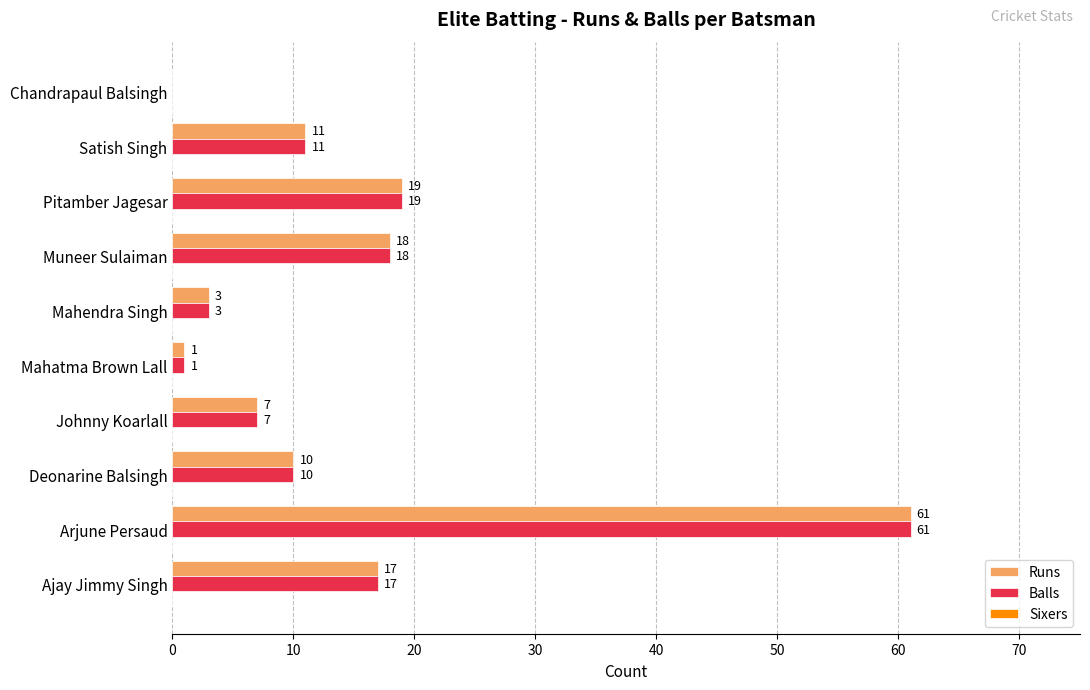

At which label is Runs closest to 30?

Pitamber Jagesar